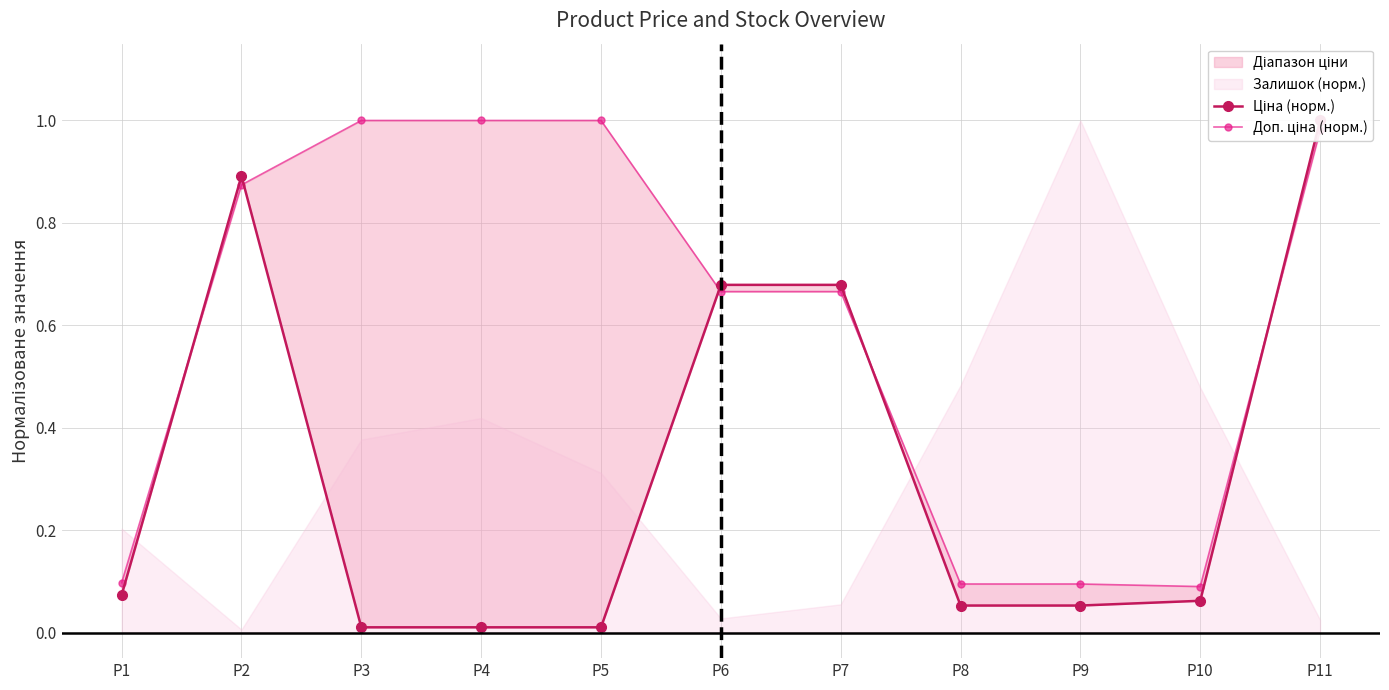

What is the difference between the maximum and second lowest values in the Ціна (норм.) series?

1.0